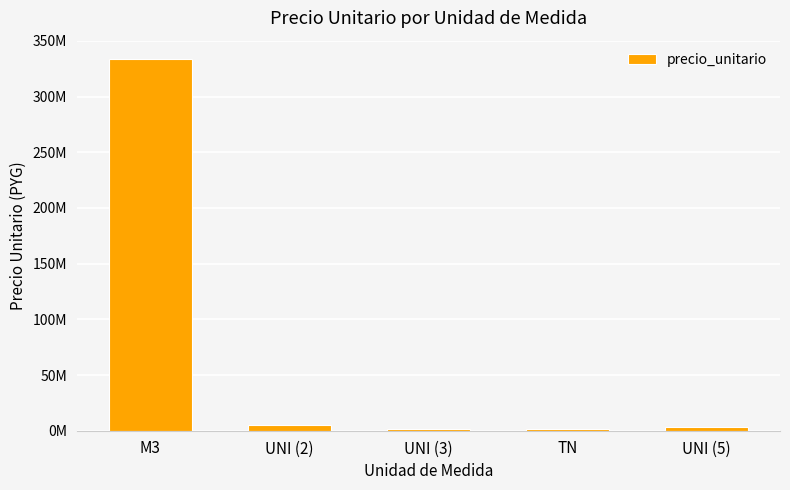

How many bars are there in total?

5